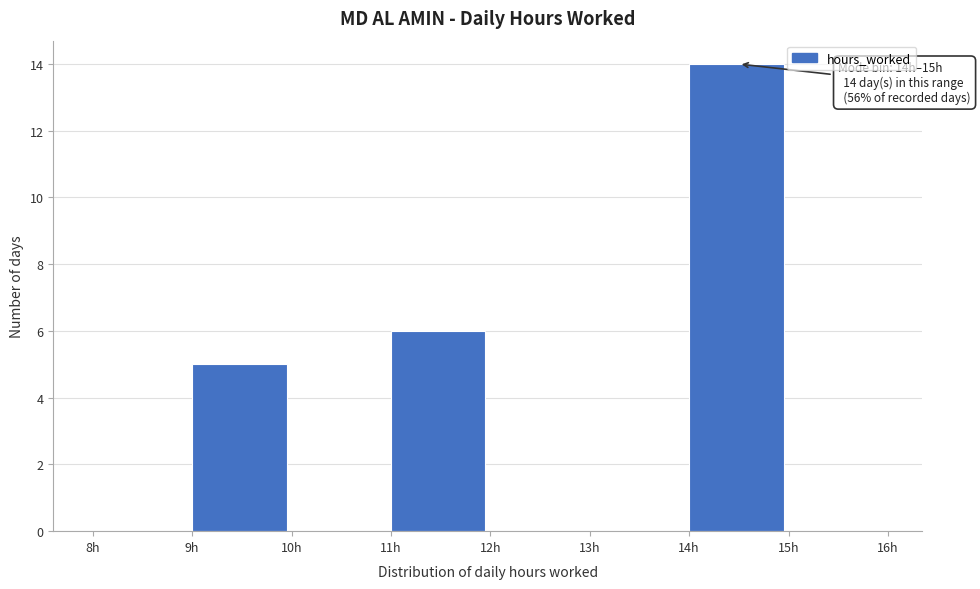

Over which range of the x-axis is the bar tallest?

14 to 15